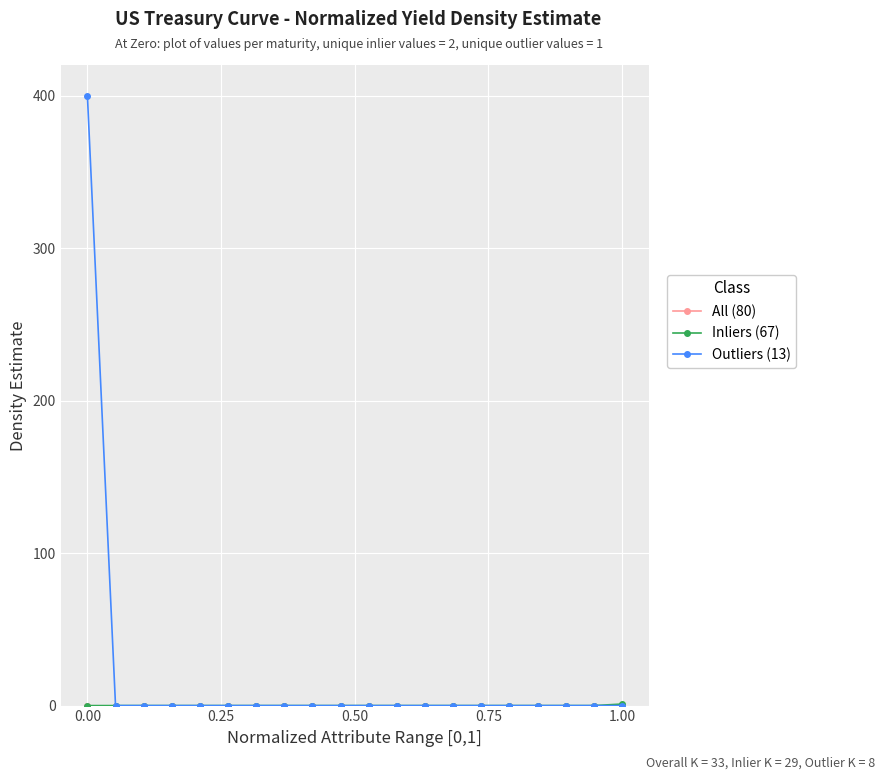

What is the maximum value shown in the chart?

400